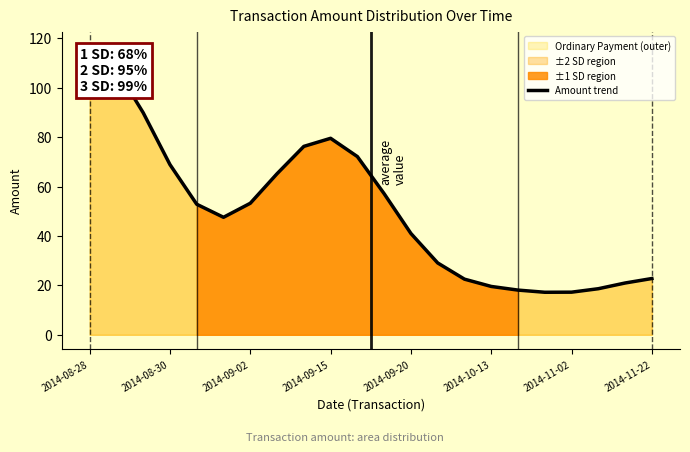

What is the value of the 22nd point from the left?

22.8